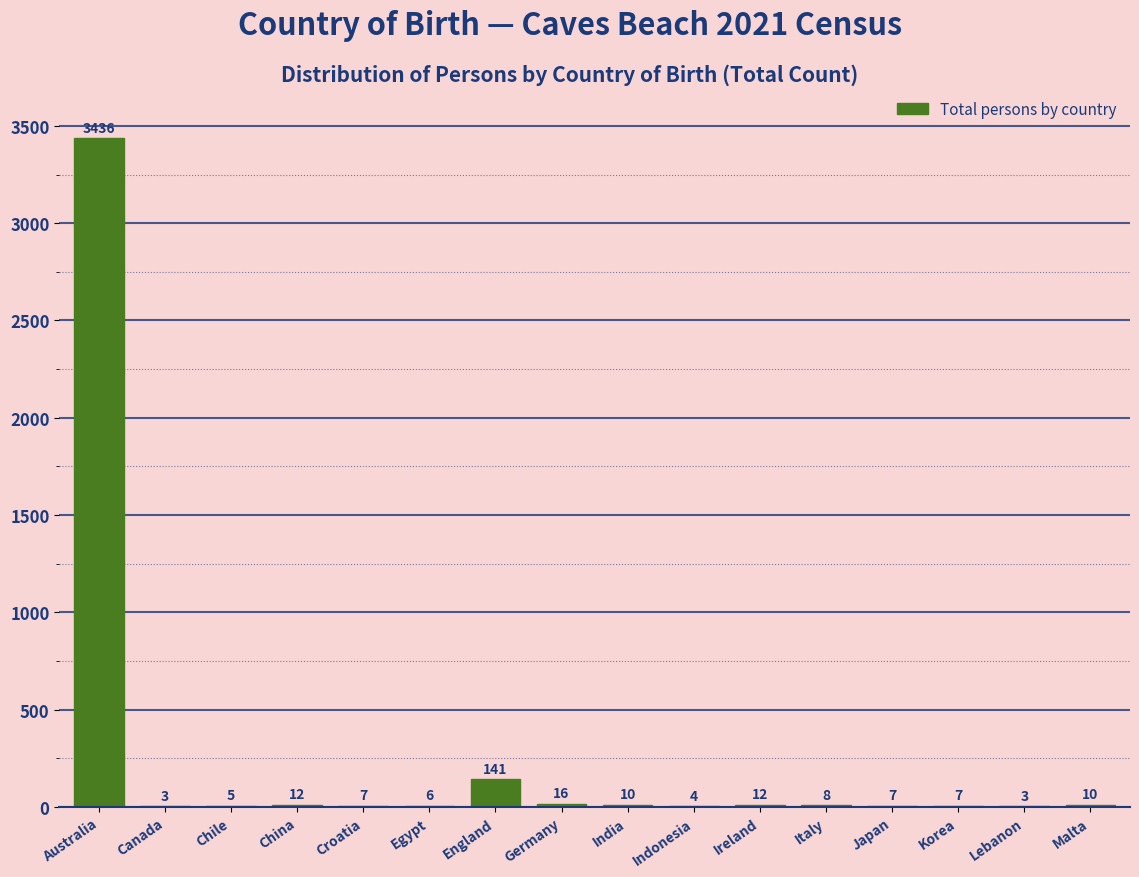

Reading left to right, list all the values displayed in this chart.

Australia=3436	Canada=3	Chile=5	China=12	Croatia=7	Egypt=6	England=141	Germany=16	India=10	Indonesia=4	Ireland=12	Italy=8	Japan=7	Korea=7	Lebanon=3	Malta=10